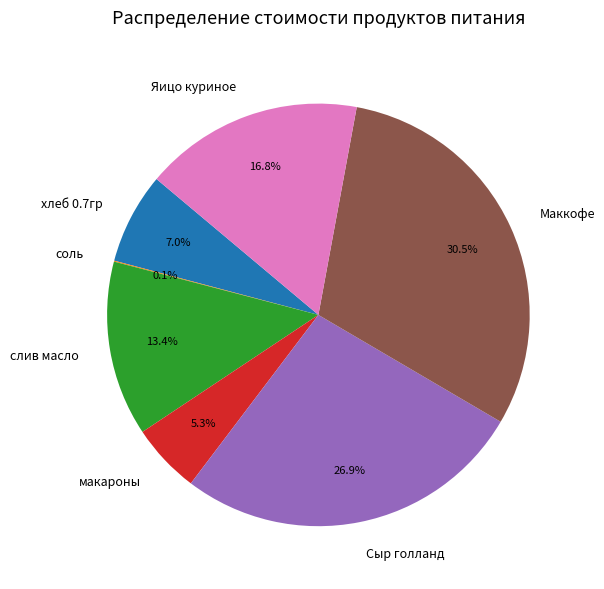

What is the largest slice in the pie chart?

Маккофе